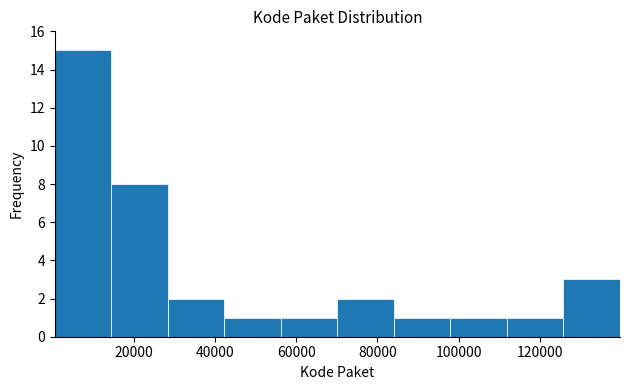

Reading left to right, transcribe this chart: for each bar, give the range it covers on the x-axis and its height. Neither the bar edges nor the heights are printed on the chart, so give them approximately, as read against the axes.

0 to 14000: 15
14000 to 28000: 8
28000 to 42000: 2
42000 to 56000: 1
56000 to 70000: 1
70000 to 84000: 2
84000 to 98000: 1
98000 to 112000: 1
112000 to 126000: 1
126000 to 140000: 3